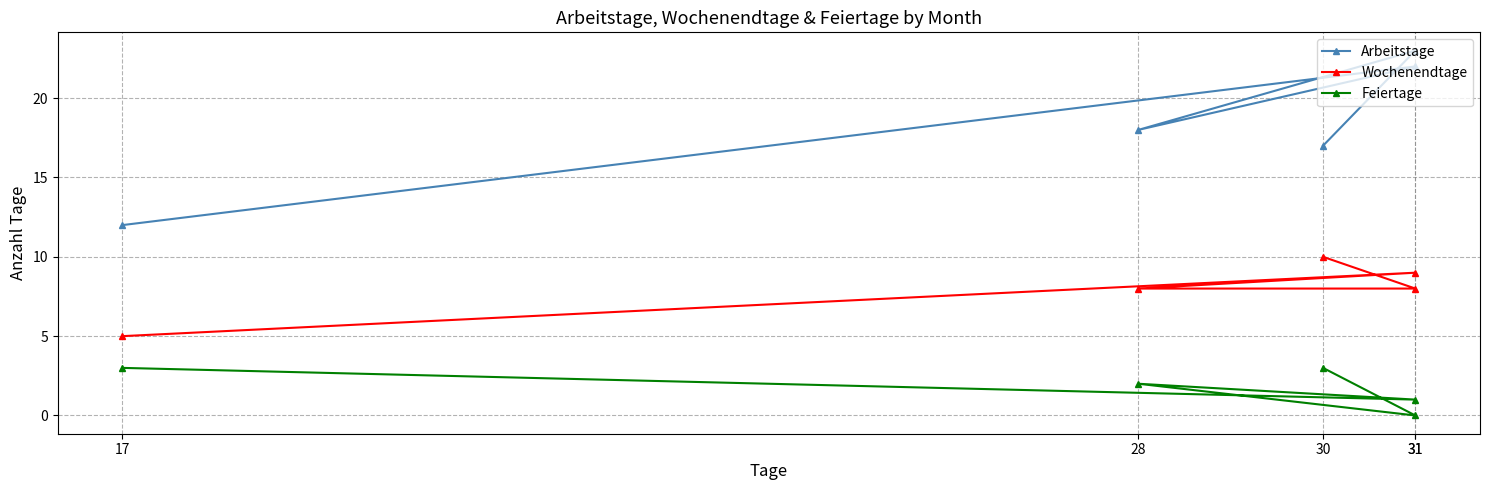

At which category does the chart reach its peak across all series?

31